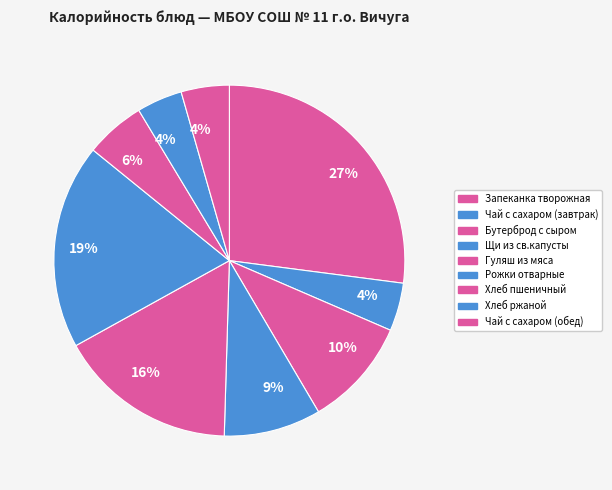

Approximately how many times larger is the value at Гуляш из мяса compared to Щи из св.капусты?

1.8